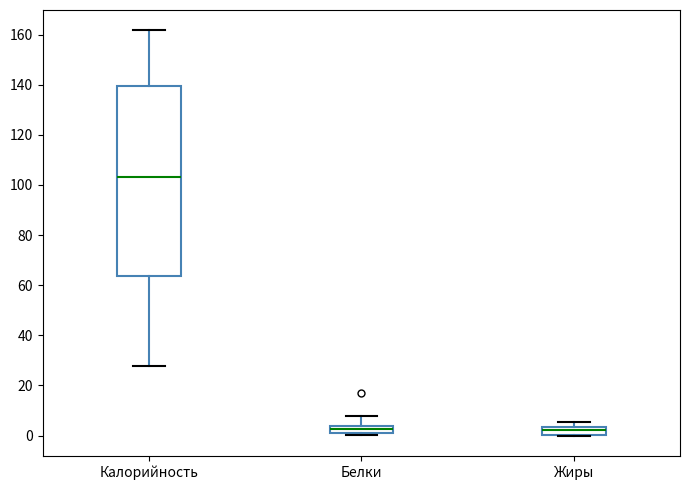

Which box is the tallest, from its lower edge to its upper edge?

Калорийность